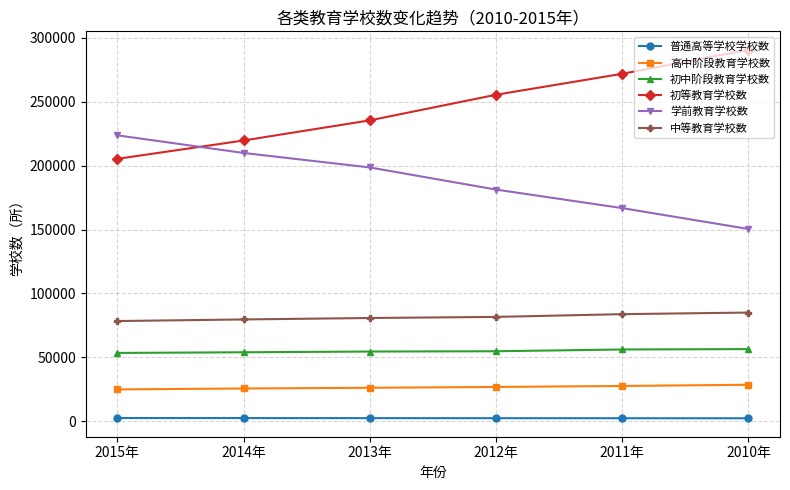

True or false: 初中阶段教育学校数 and 中等教育学校数 intersect in this chart.

False